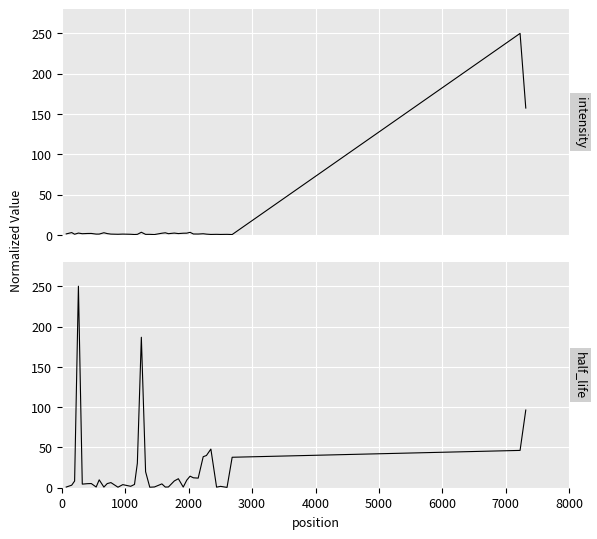

Rank the series by their maximum value, from lowest to highest.

intensity, half_life